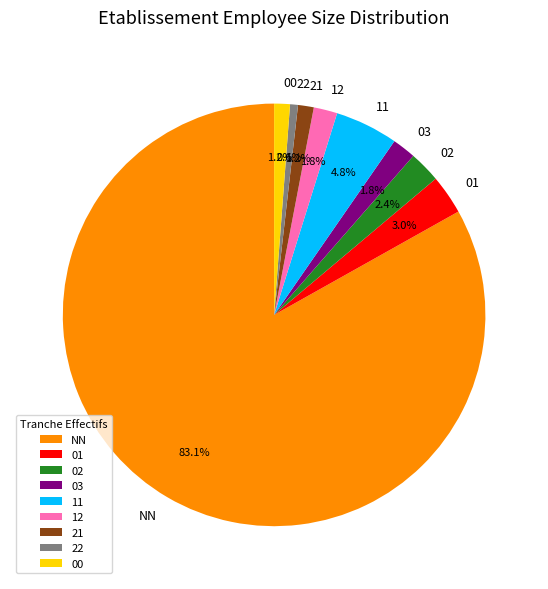

How many segments does this pie chart have?

9